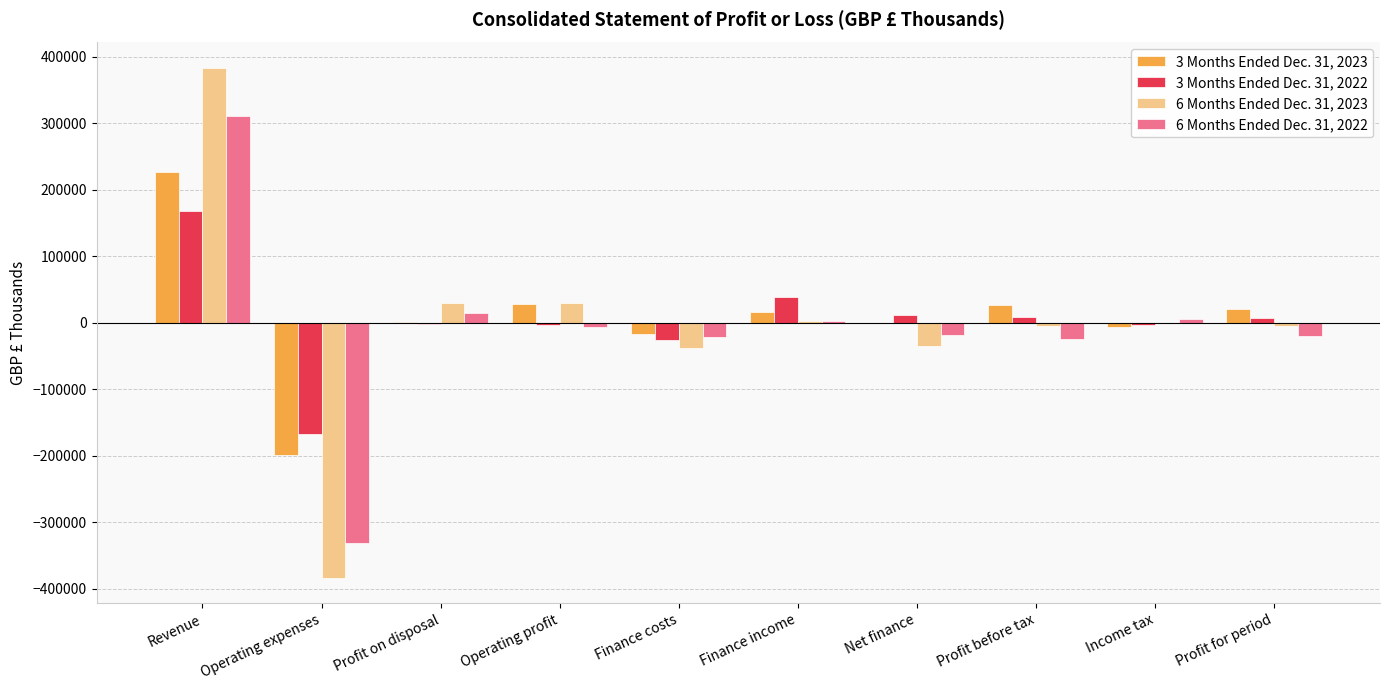

Which series has the widest spread of values?

6 Months Ended Dec. 31, 2023